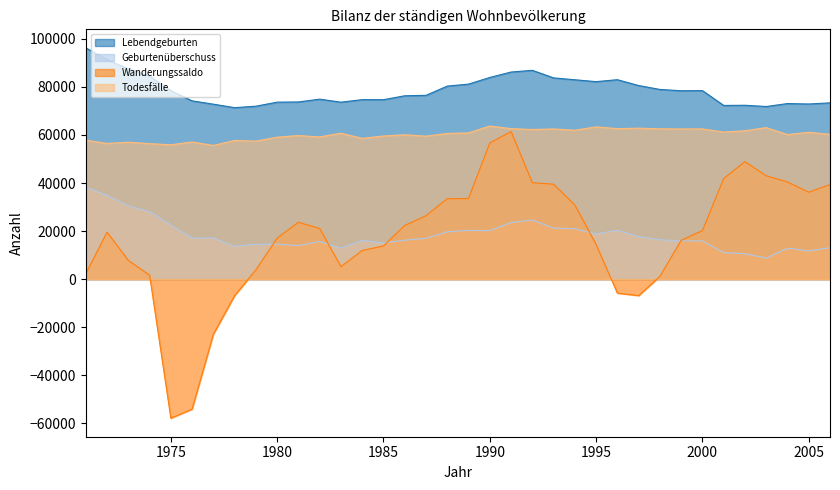

What is the sum of all Wanderungssaldo values?

620118